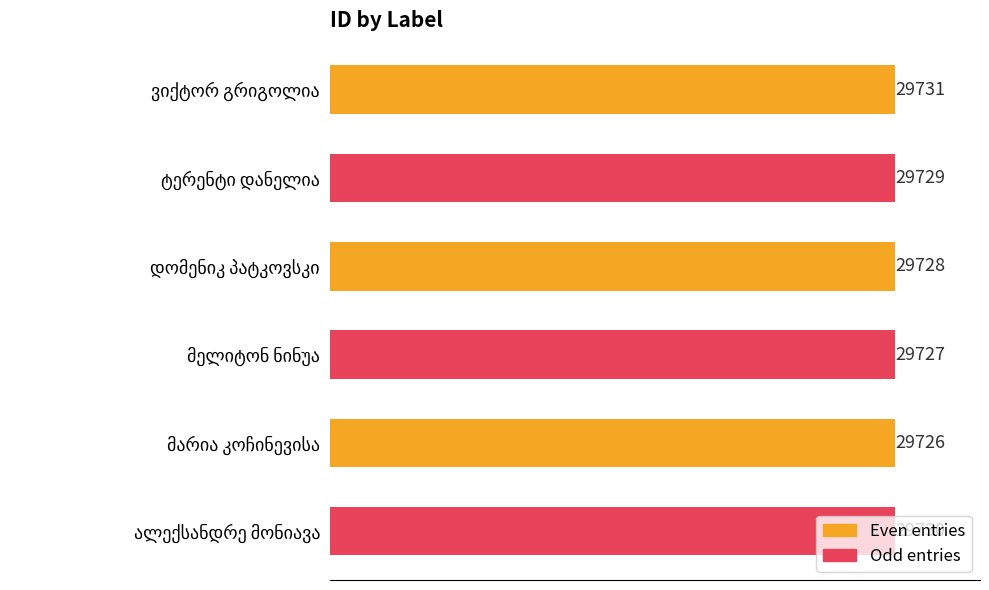

How many bars are there in total?

6